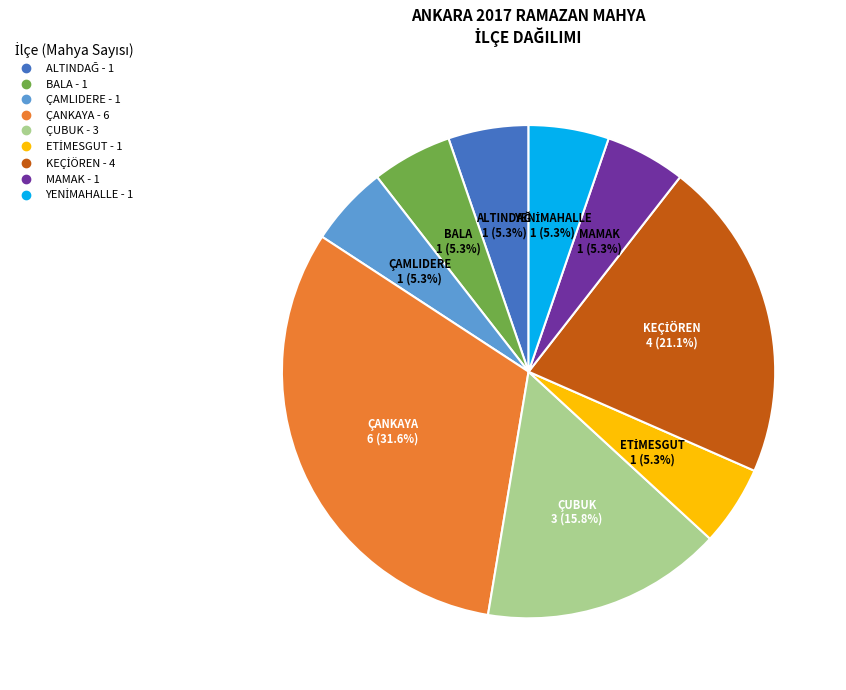

Is there a majority slice in this chart?

No